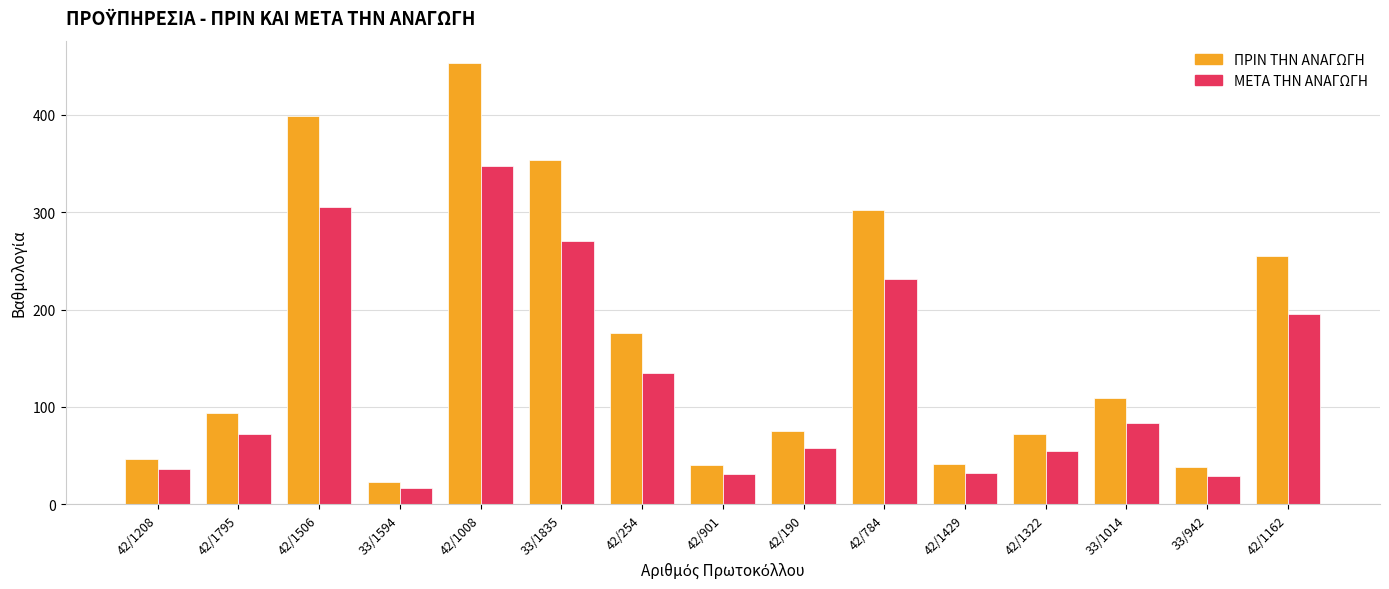

How many categories are shown in the chart?

15